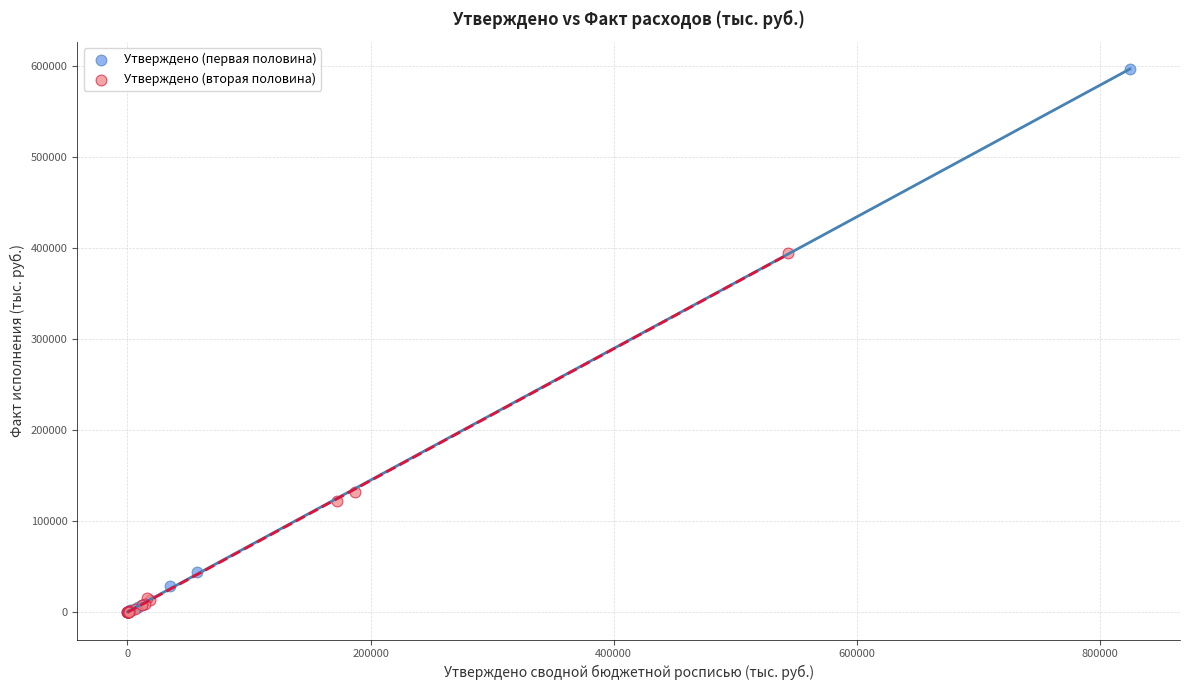

Which series has the largest Y range (max minus min)?

Утверждено (первая половина)